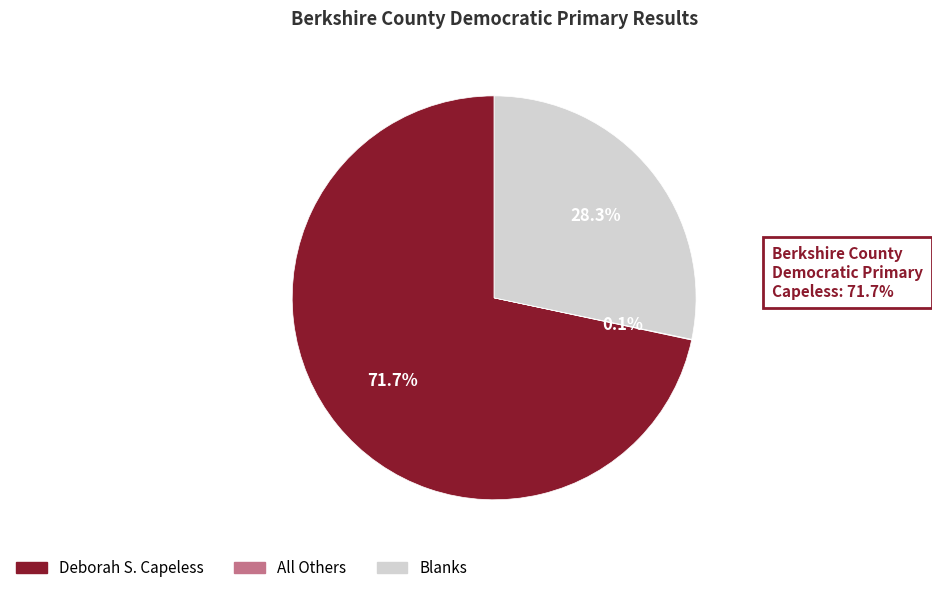

What percentage is NOT represented by Blanks?

71.7%